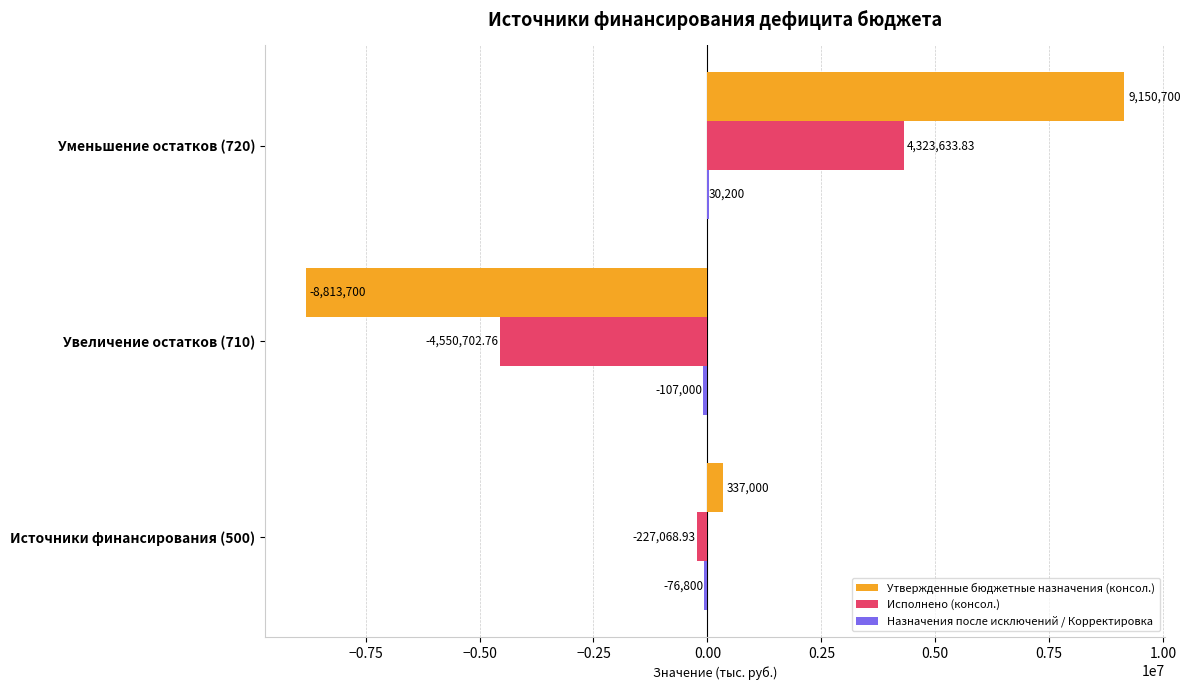

At which category is the sum across all series the highest?

Уменьшение остатков (720)